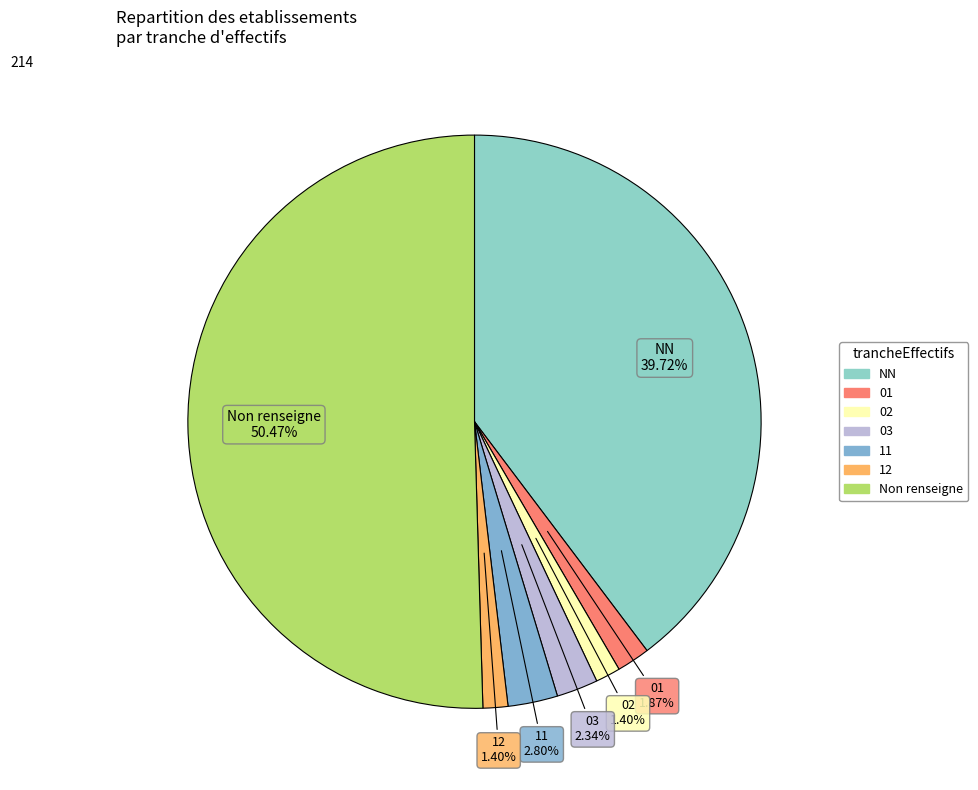

How many slices are in this pie chart?

7